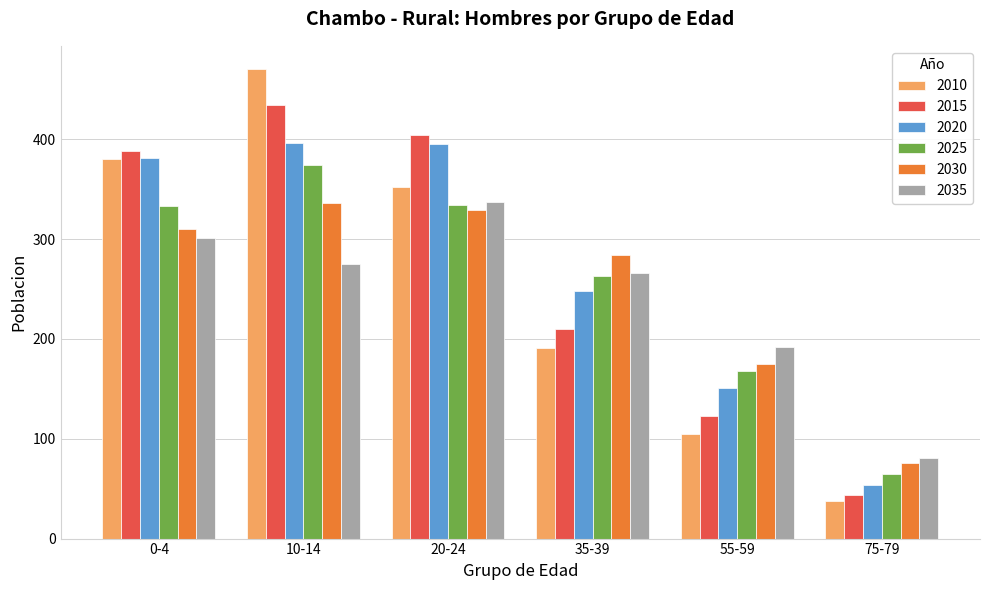

At which label is 2010 closest to 254?

35-39